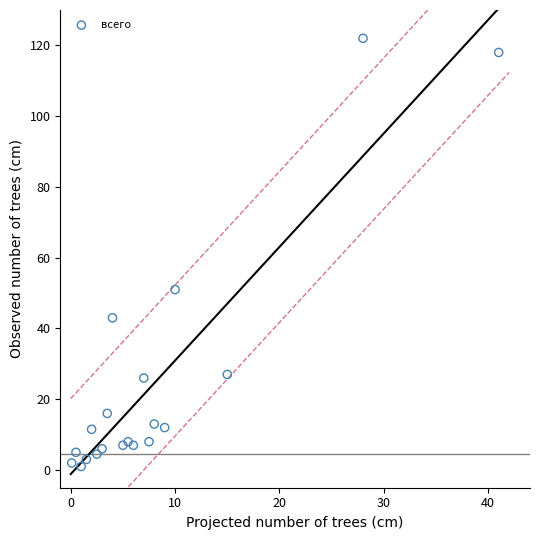

What Y value in the scatter plot is closest to 61?

51.0